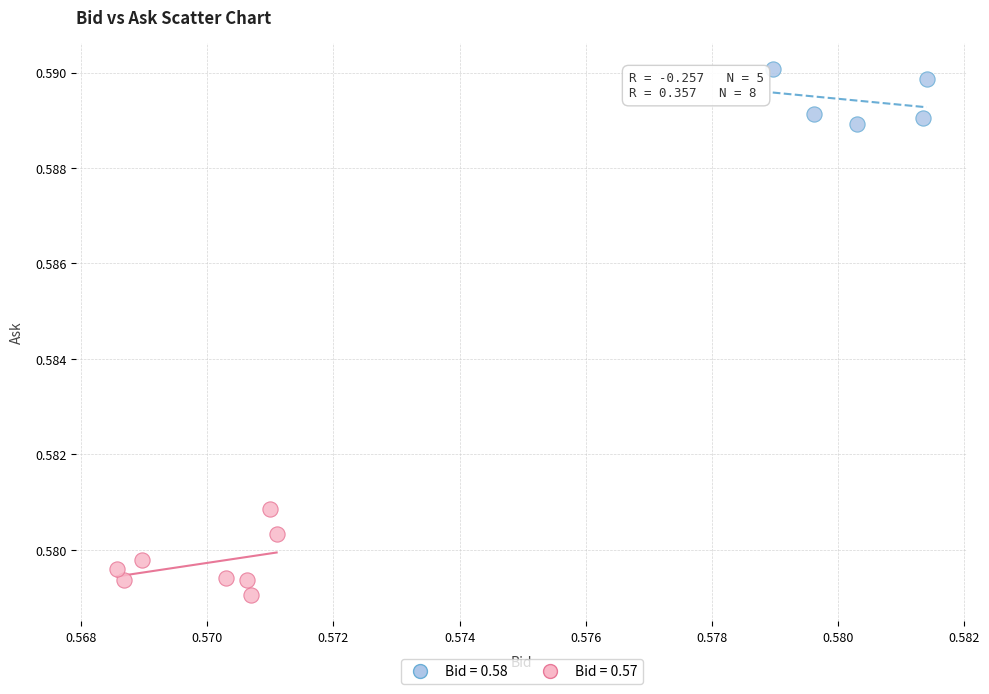

Which series contains the lowest Y value?

Bid = 0.57